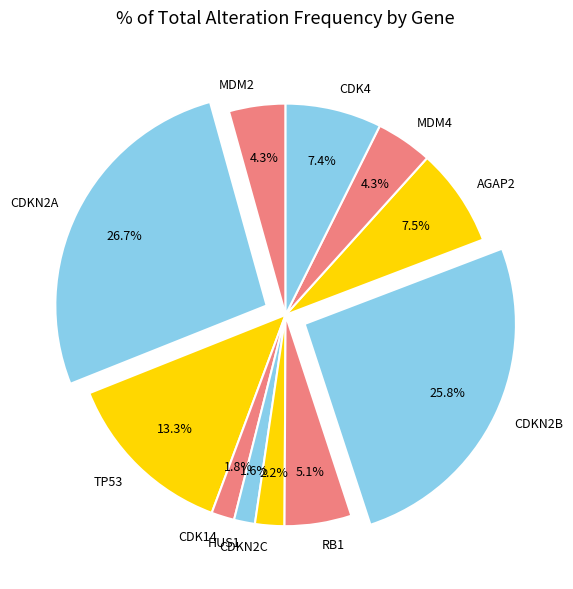

How many segments does this pie chart have?

11